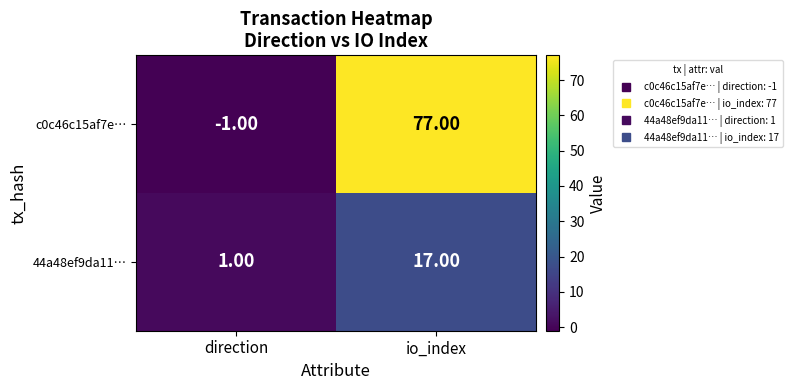

Count the number of data series in this chart.

2